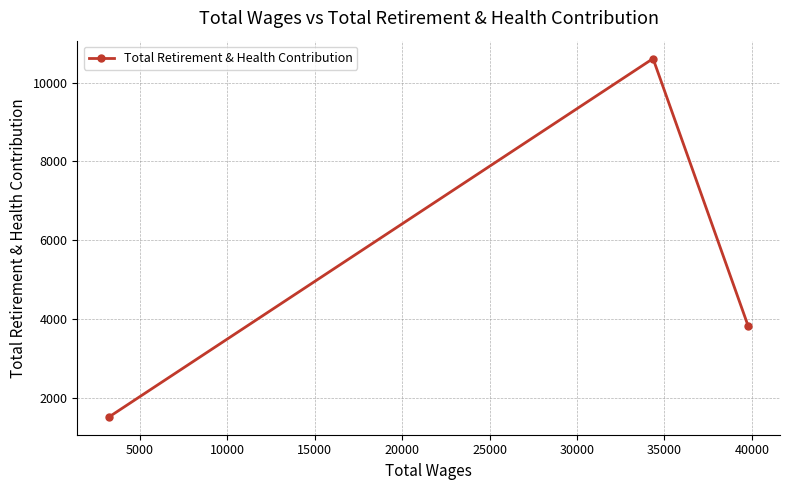

What is the value of the 2nd point from the left?

10611